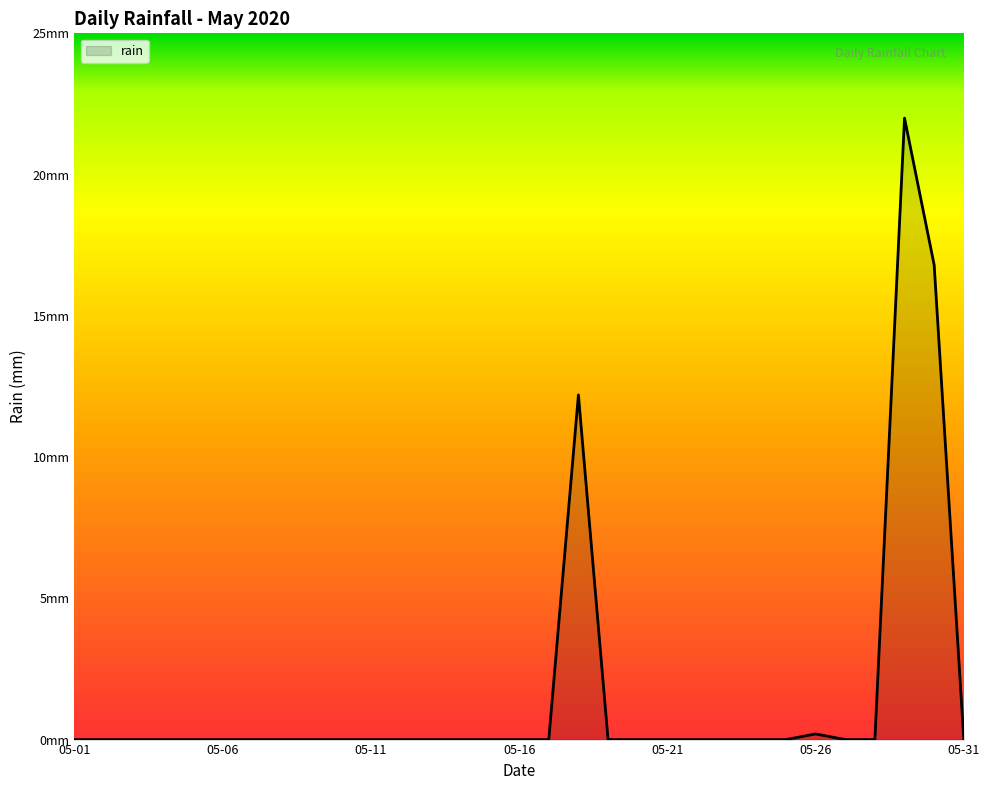

How many points are higher than both their immediate neighbors (excluding endpoints)?

3